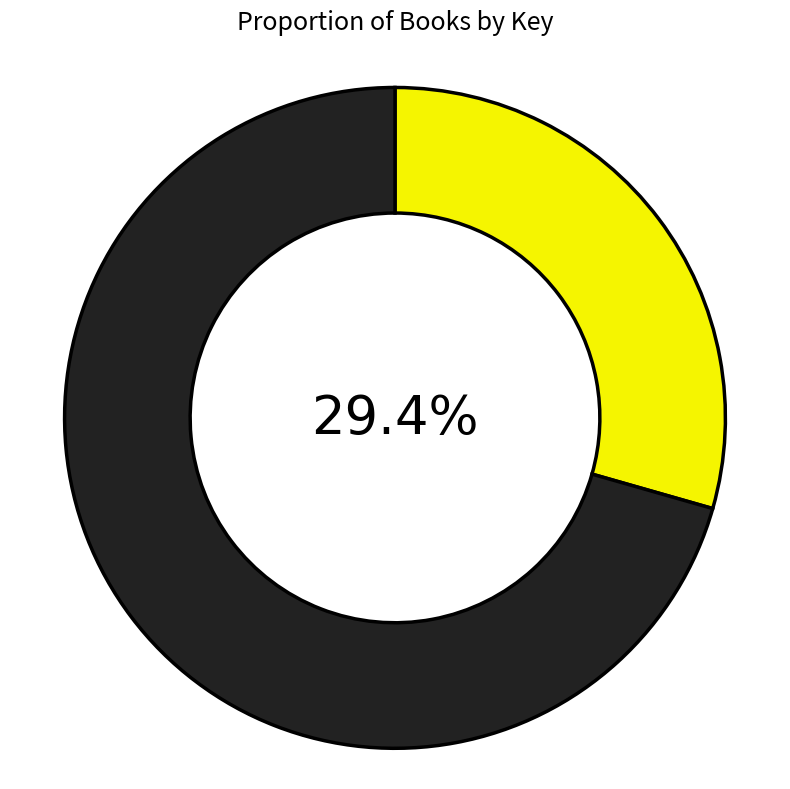

Does any single category account for the majority?

Yes